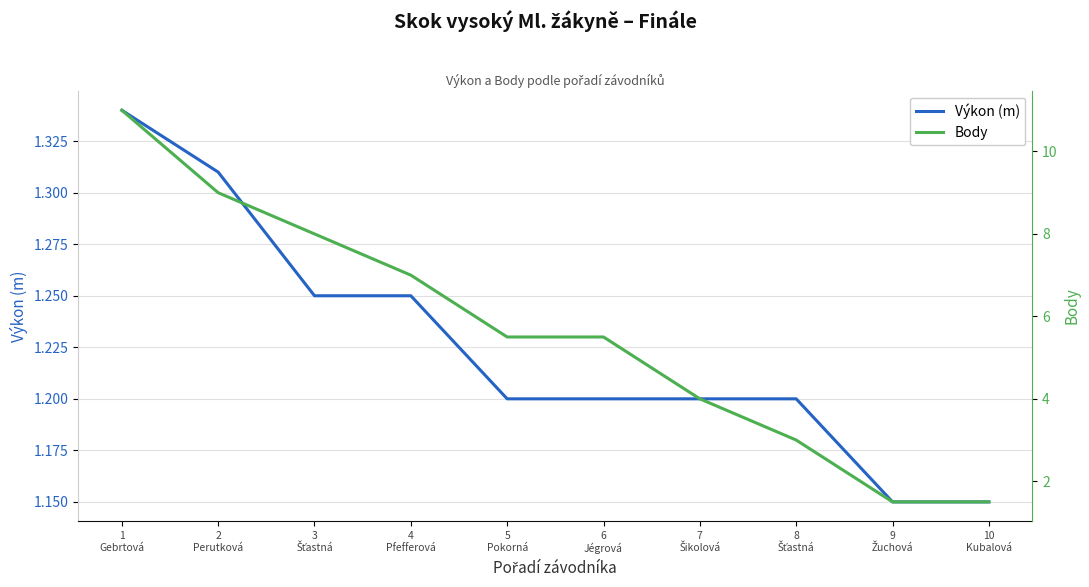

Read the Body value at 8
Šťastná.

3.0